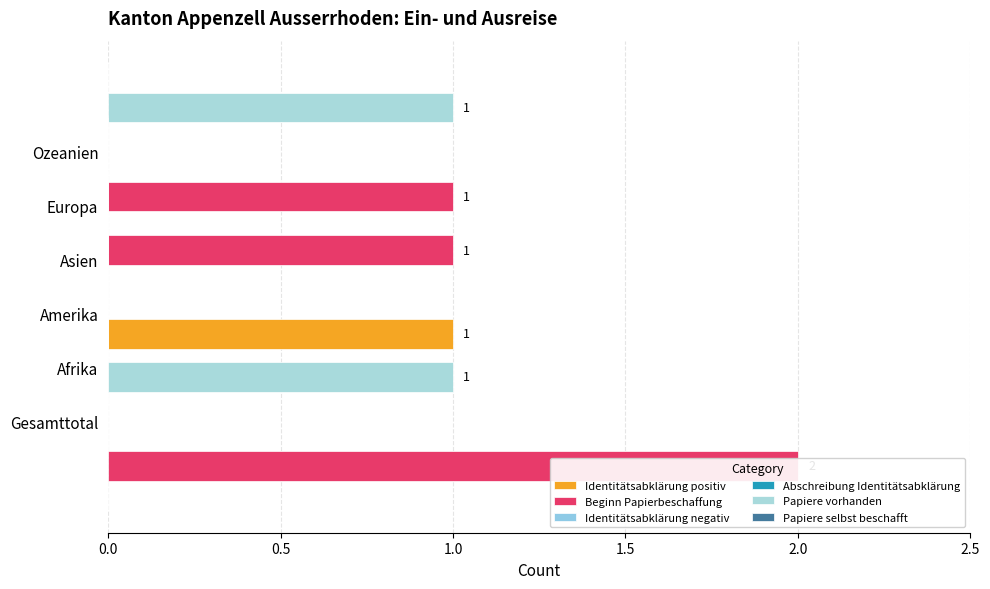

What is the difference between the maximum and minimum values in the Identitätsabklärung positiv series?

1.0